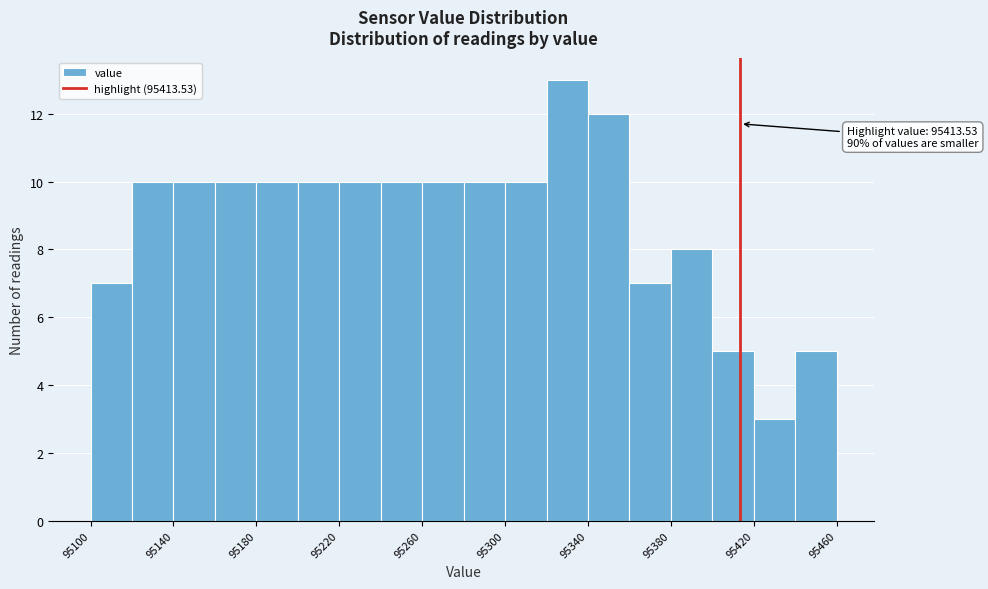

Over which range of the x-axis is the bar tallest?

95320 to 95340